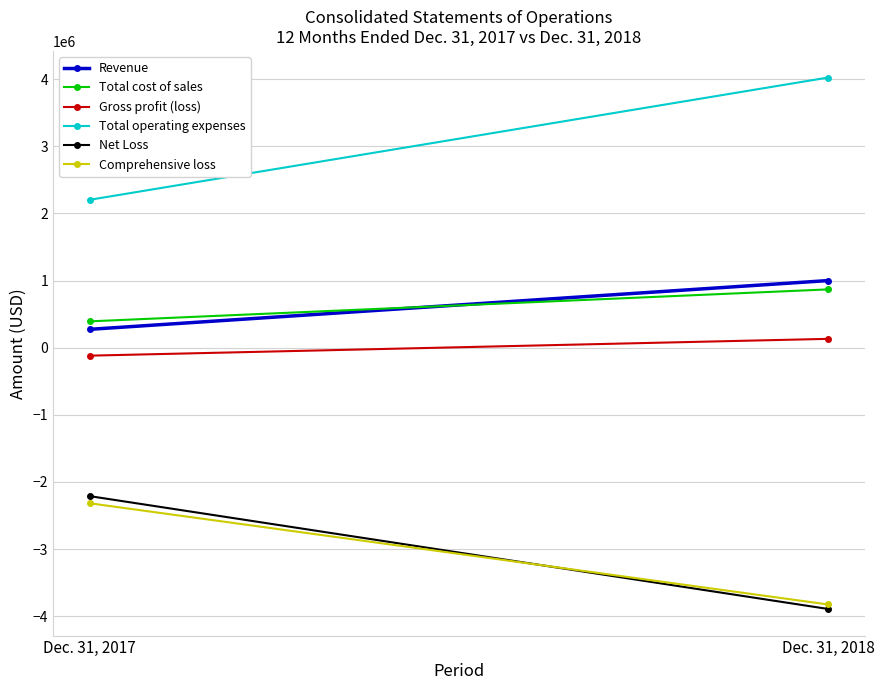

At how many categories does at least one series exceed -763781?

2